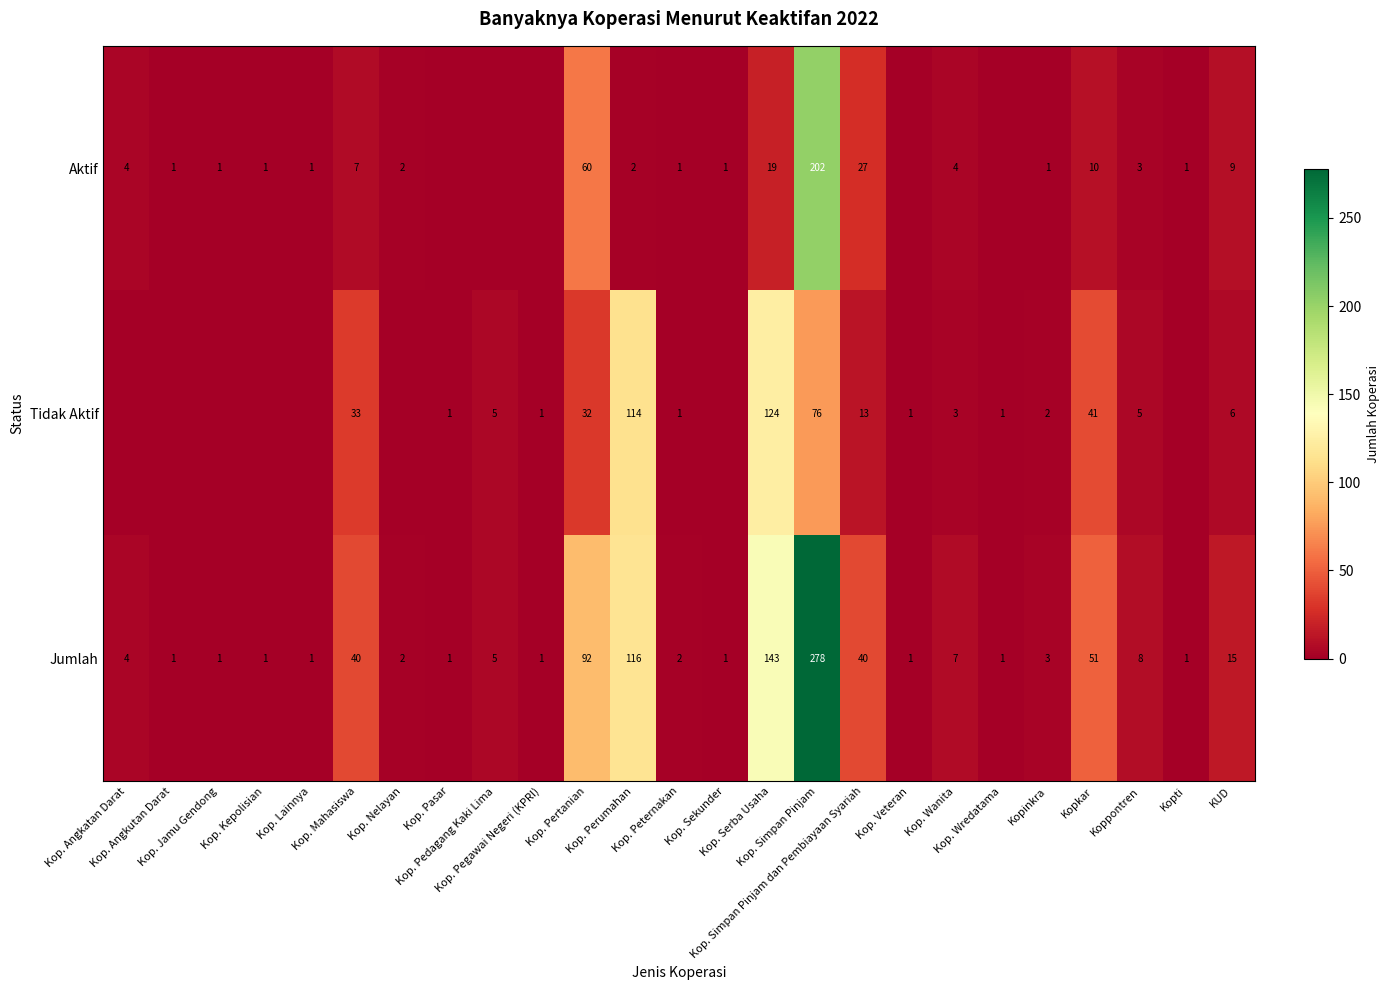

What is the total value across all series at Kop. Pasar?

2